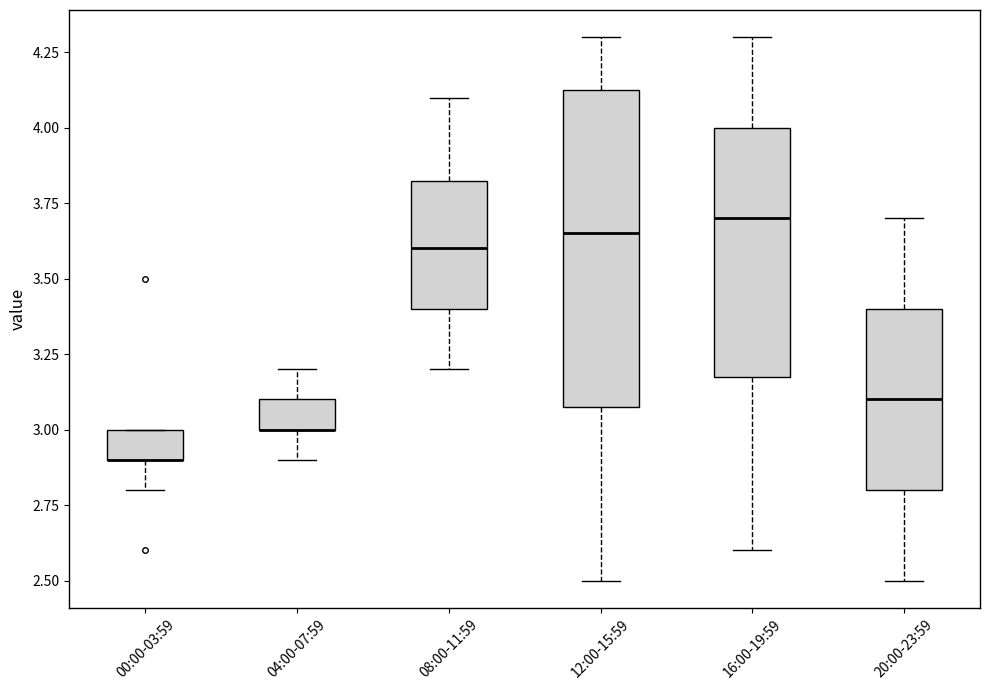

Which box is the tallest, from its lower edge to its upper edge?

12:00-15:59